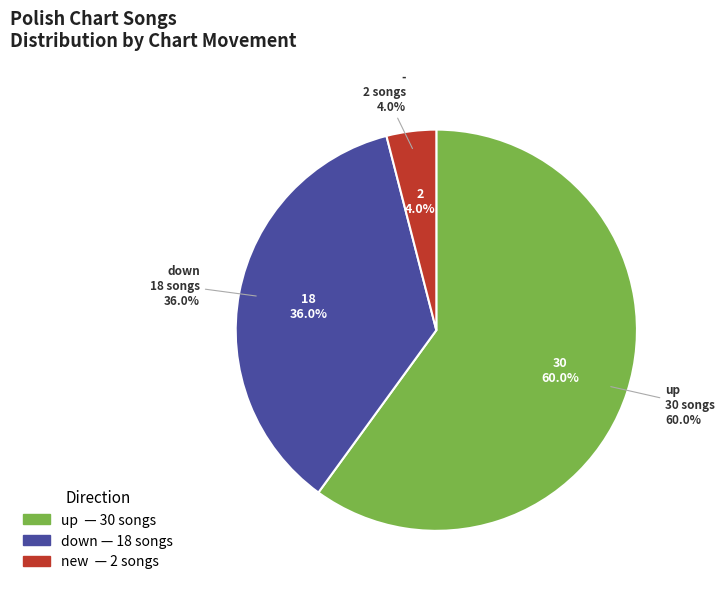

Which slice is the smallest?

-